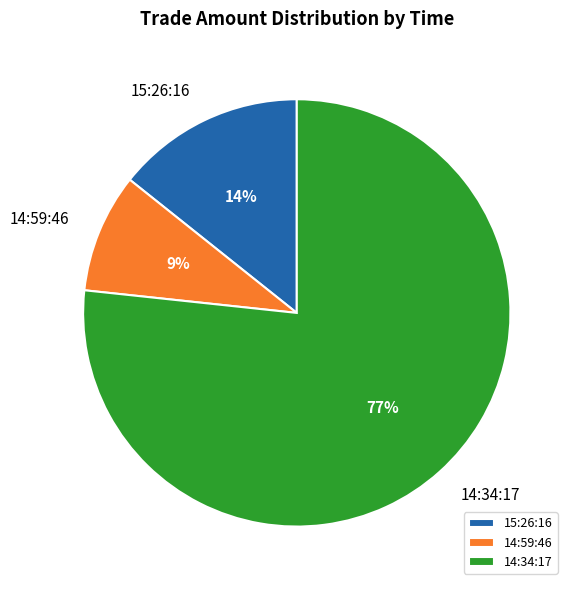

Which slice is the smallest?

14:59:46